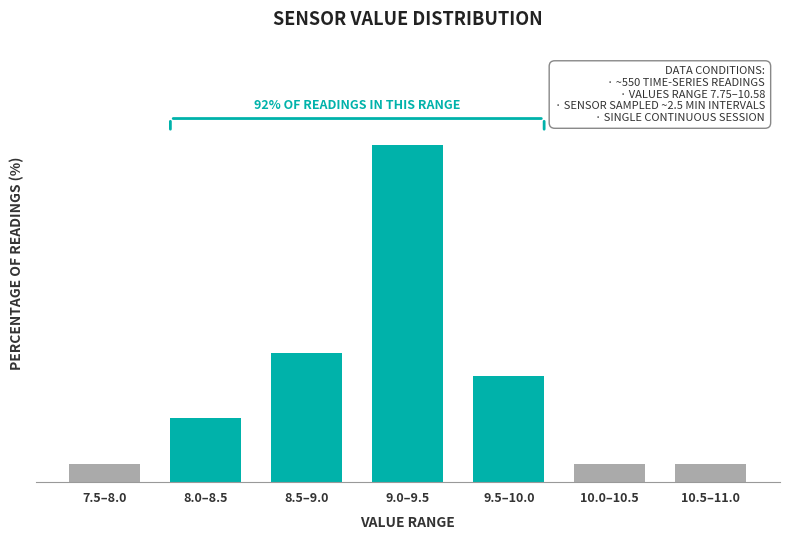

Are the bars horizontal?

No